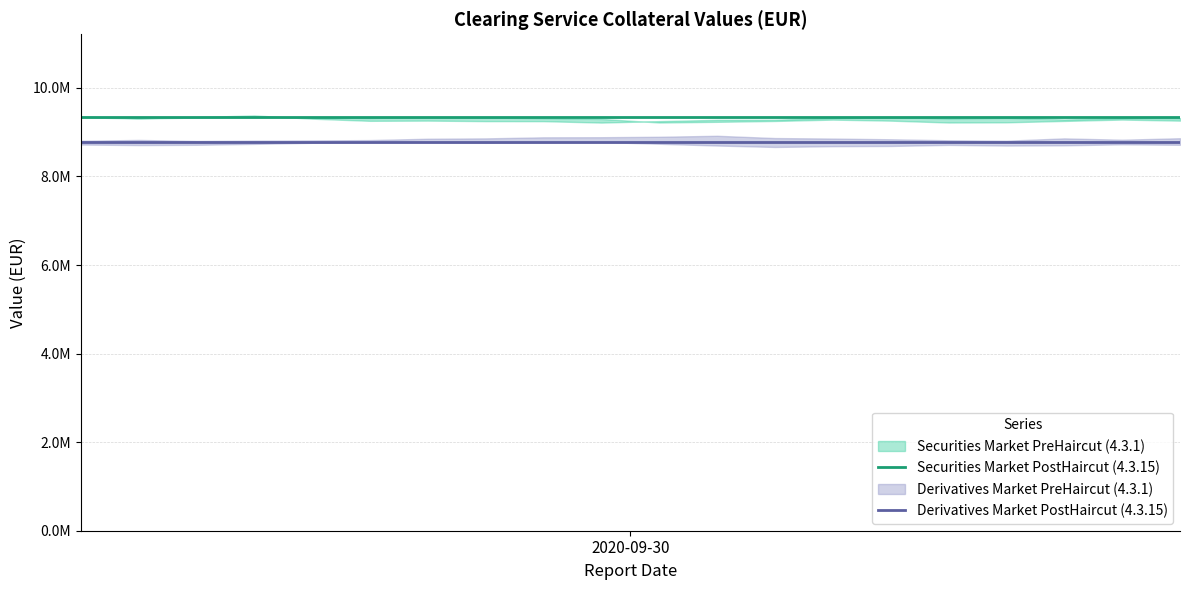

Which series has the largest range (max minus min)?

Securities Market PostHaircut (4.3.15)